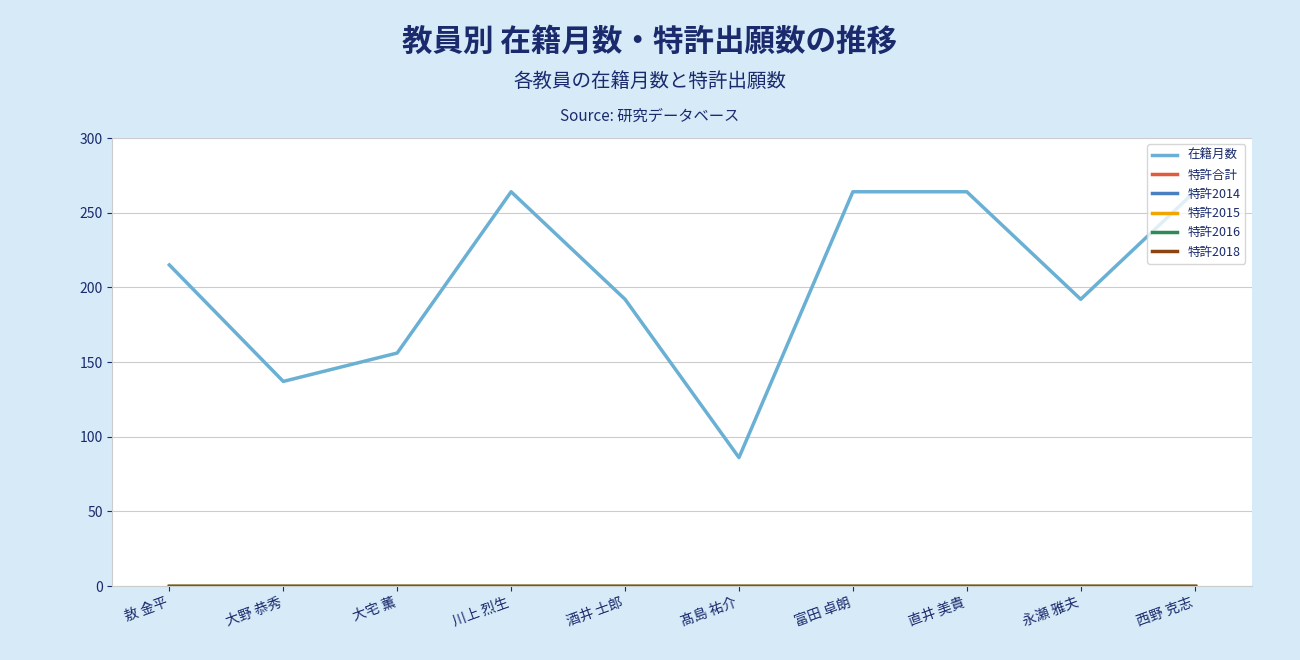

Is this an area chart (filled region under the line)?

No